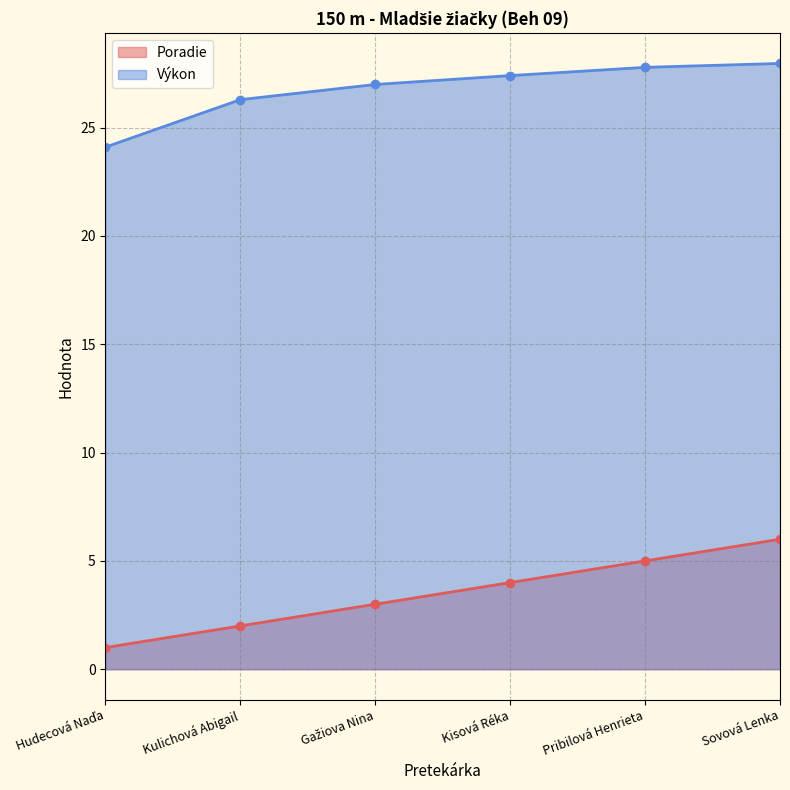

What is the label of the 1st point from the left?

Hudecová Naďa